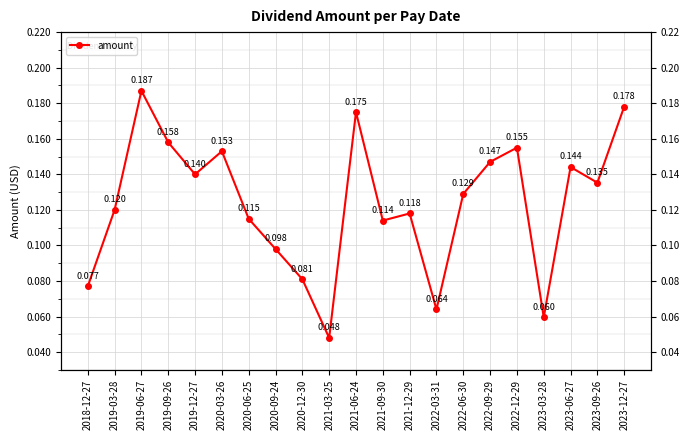

Reading left to right, transcribe all the data shown in this chart.

0.1	0.1	0.2	0.2	0.1	0.2	0.1	0.1	0.1	0.0	0.2	0.1	0.1	0.1	0.1	0.1	0.2	0.1	0.1	0.1	0.2